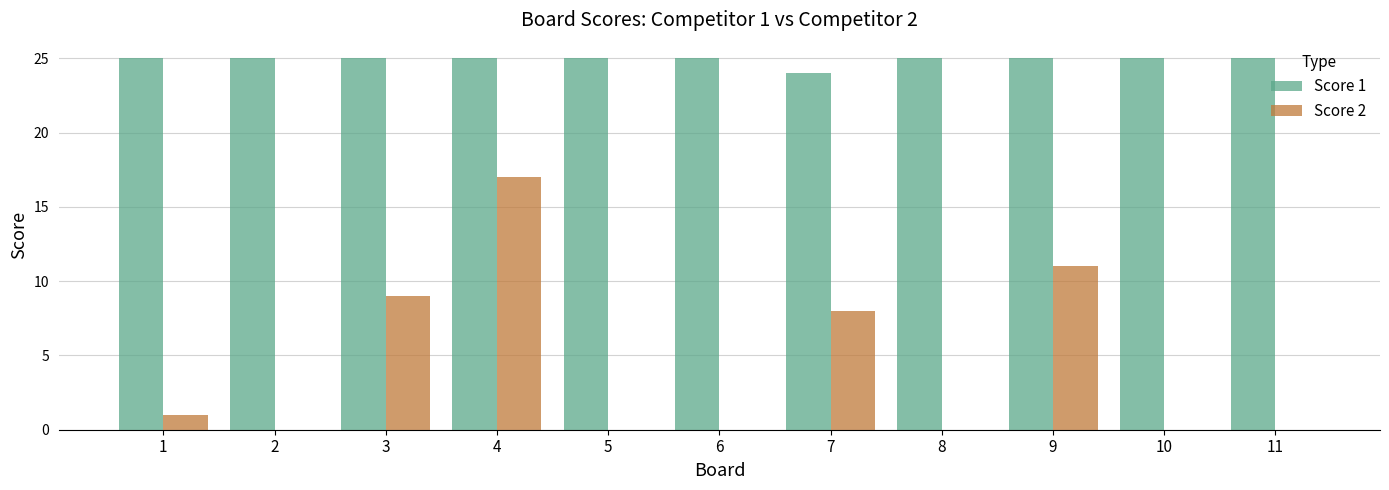

Does the chart contain stacked bars?

No